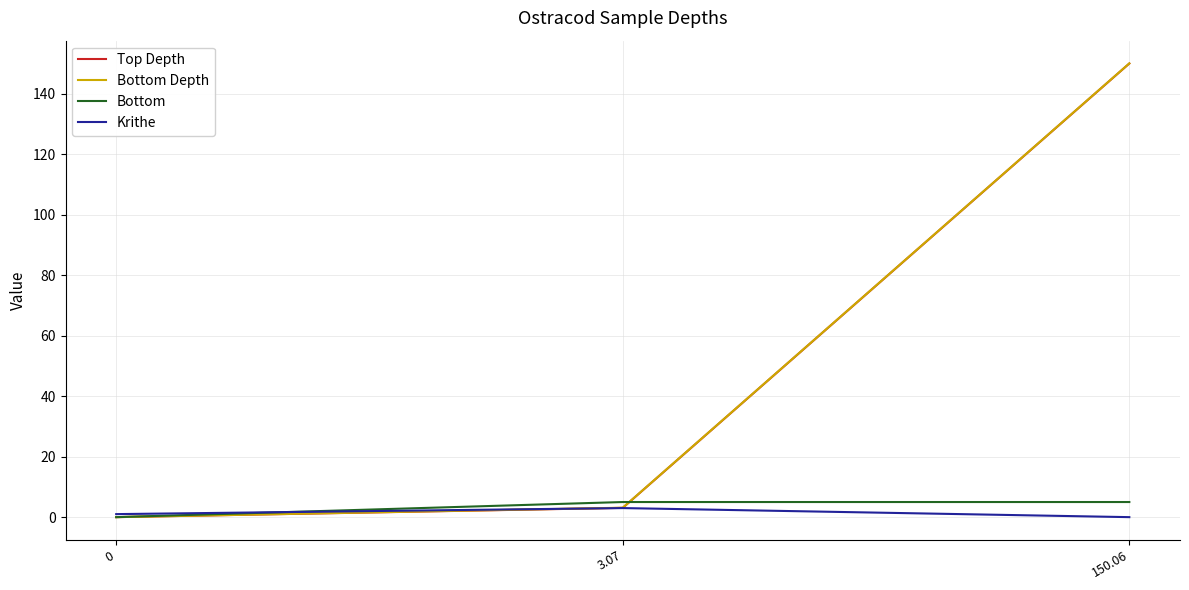

Which series changed the most between 0 and 150.06?

Bottom Depth